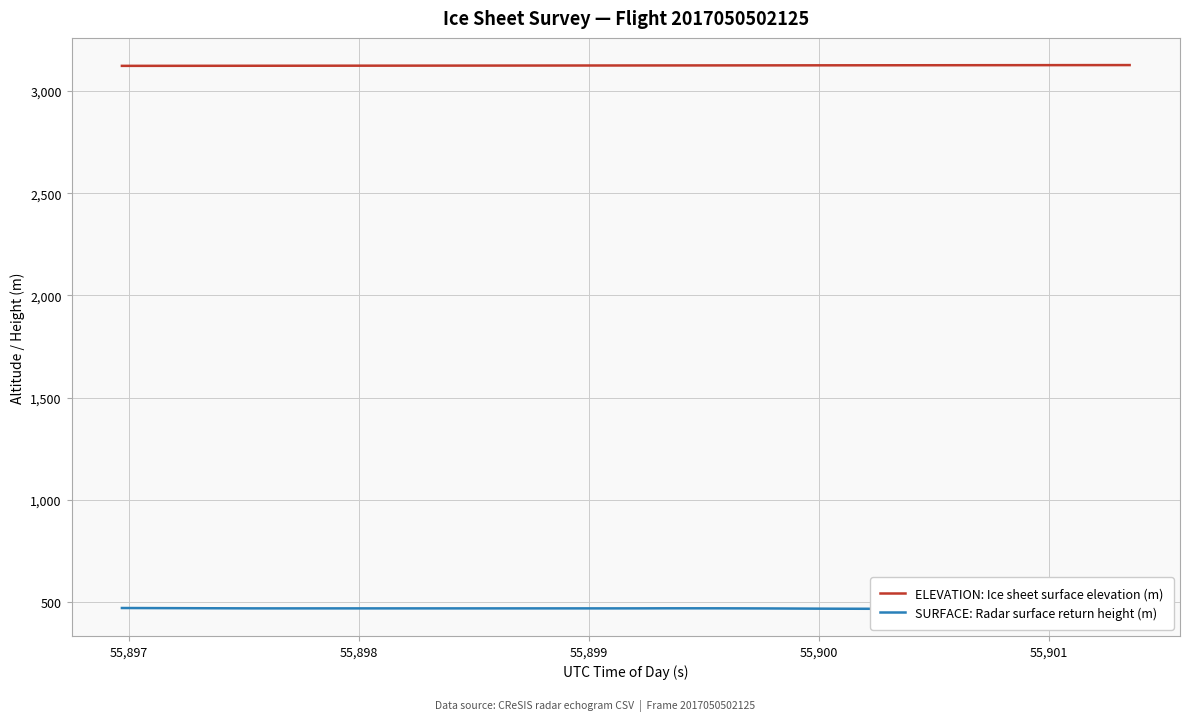

Reading left to right, transcribe all the data shown in this chart.

ELEVATION: Ice sheet surface elevation (m): 3123.5	3123.6	3123.7	3123.8	3123.9	3124.0	3124.1	3124.2	3124.3	3124.4	3124.5	3124.6	3124.7	3124.8	3124.9	3125.0	3125.0	3125.1	3125.2	3125.3	3125.4	3125.5	3125.6	3125.7	3125.8	3125.9	3126.0	3126.1	3126.2	3126.3	3126.4	3126.5	3126.6	3126.7	3126.8	3126.9	3127.0	3127.1	3127.2	3127.3
SURFACE: Radar surface return height (m): 469.5	469.1	468.8	468.4	468.1	467.8	467.7	467.7	467.7	467.7	467.7	467.7	467.7	467.7	467.7	467.7	467.7	467.7	467.7	467.7	467.8	468.0	468.1	468.0	467.7	467.4	466.8	466.3	465.9	465.7	465.7	465.7	465.7	465.7	465.7	465.7	465.7	465.7	465.7	465.7